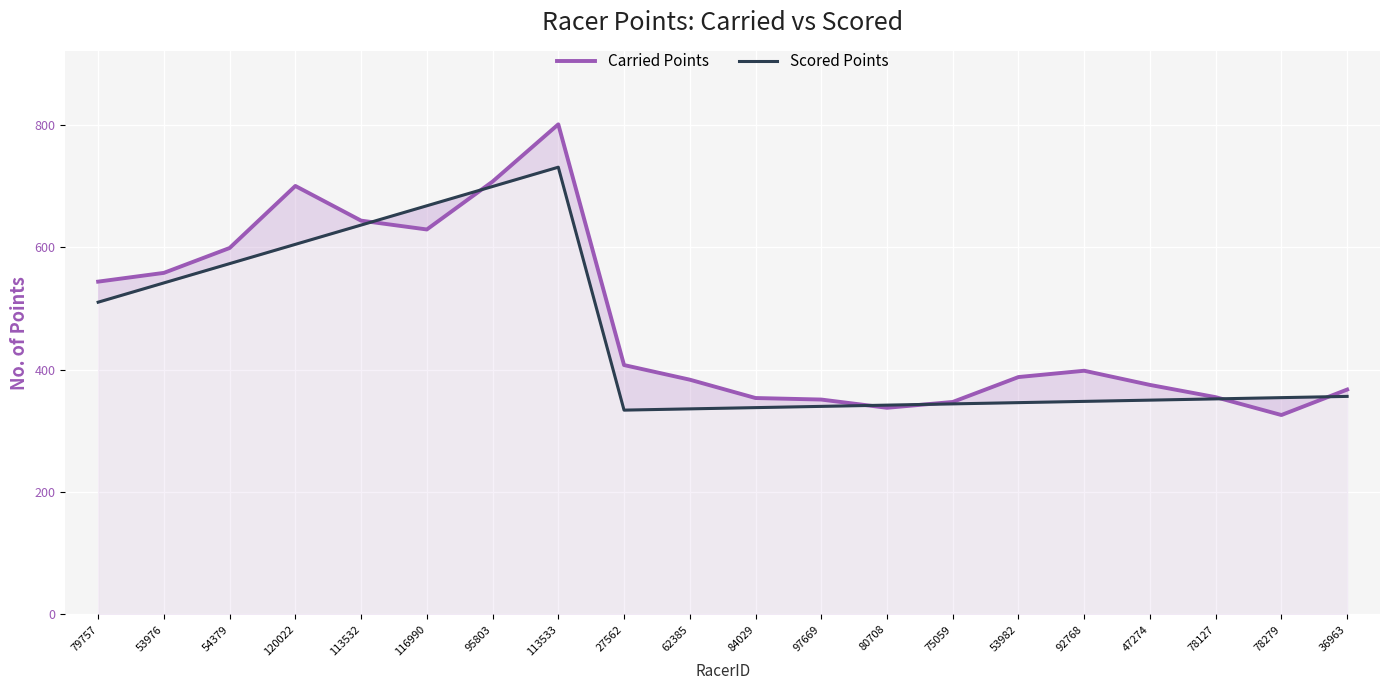

What is the minimum value shown in the chart?

325.7